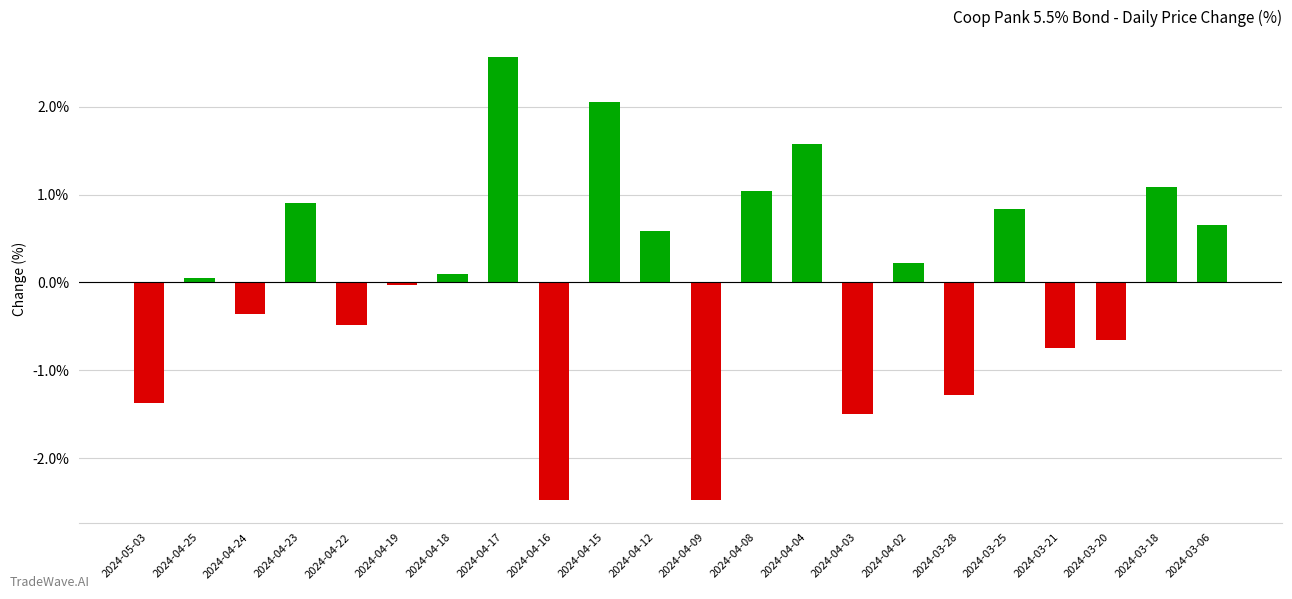

Between 2024-04-03 and 2024-04-04, which is larger?

2024-04-04